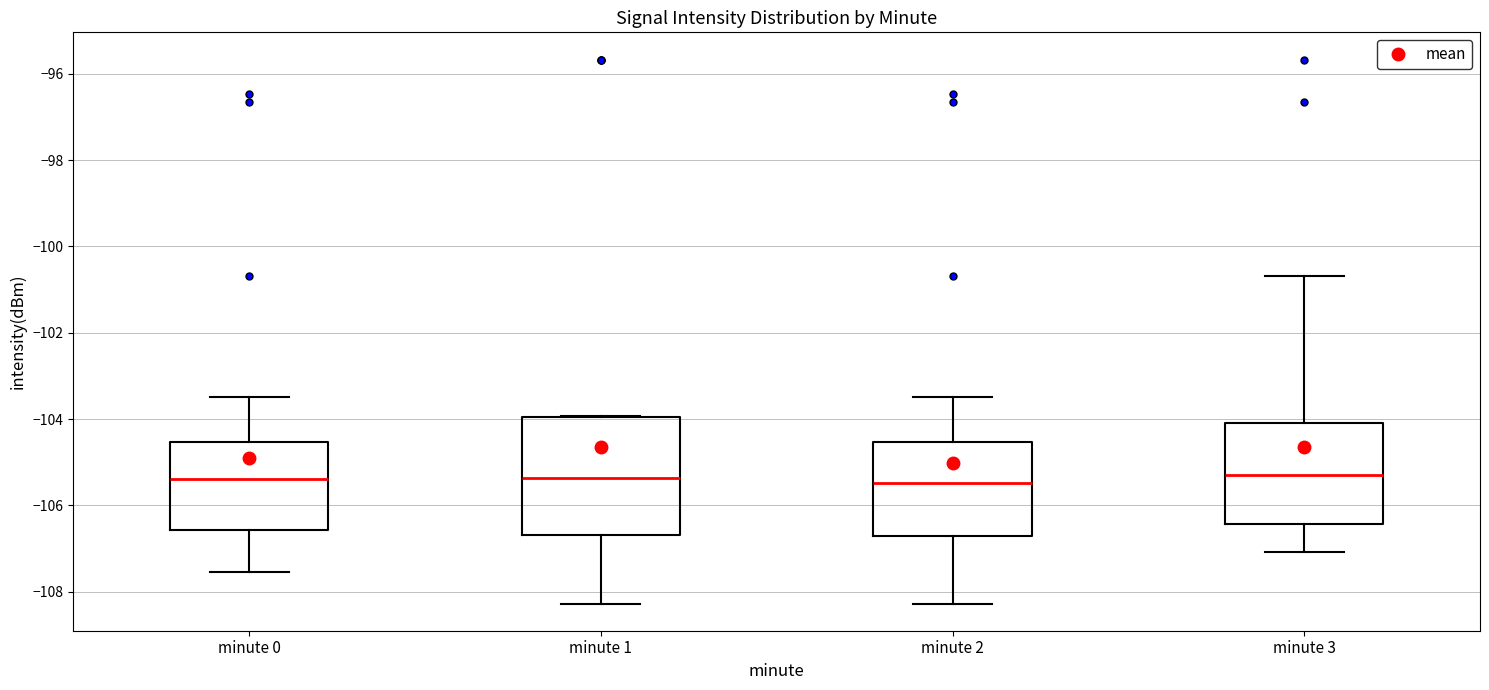

Where does the upper whisker of the box for minute 3 end on the y-axis? The values are not printed on the chart, so give them approximately, as read against the axis.

-100.6